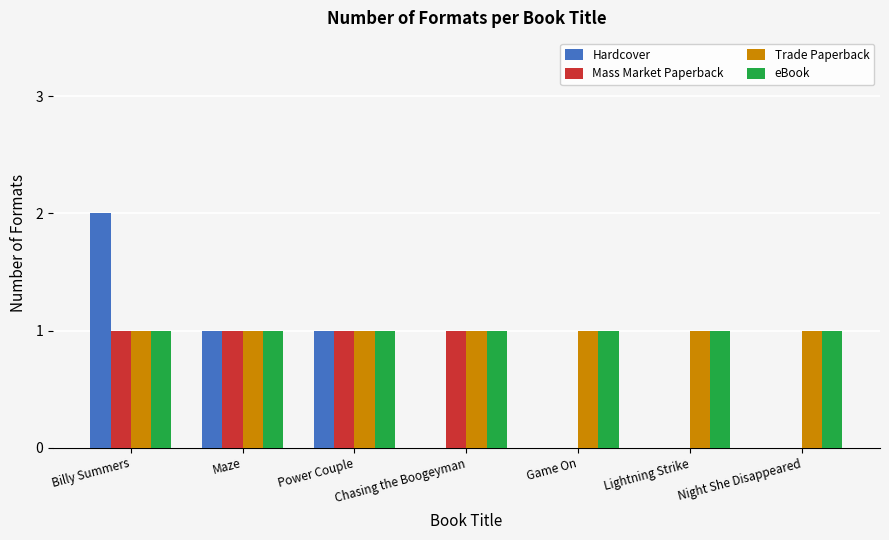

The value of eBook at Billy Summers is 1. True or false?

True